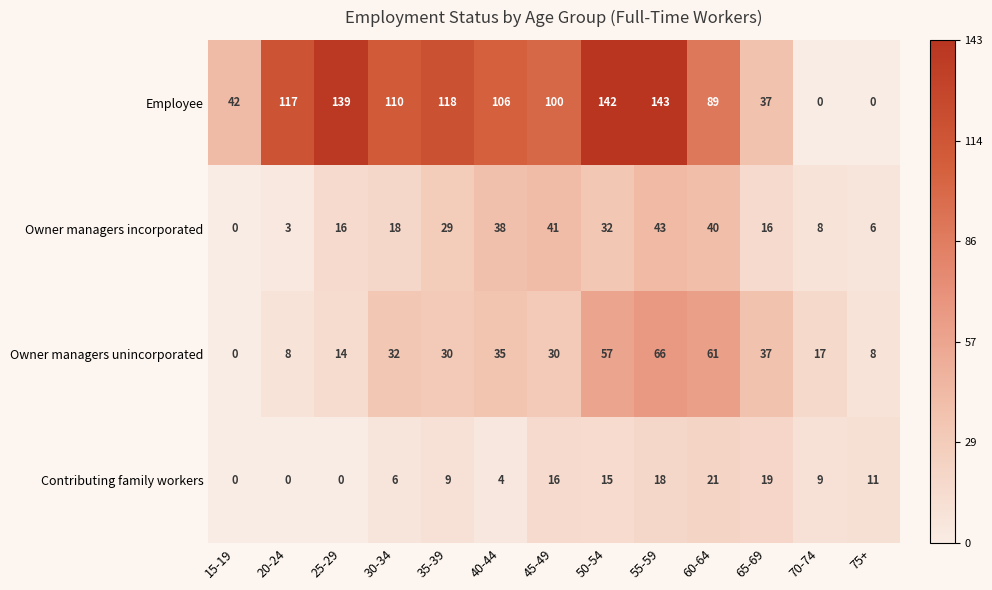

At which category does the chart reach its peak across all series?

55-59